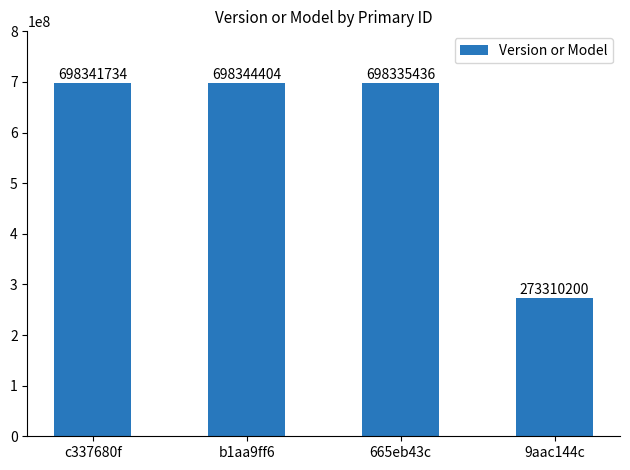

Where is the data nearest to the value 485827302?

665eb43c